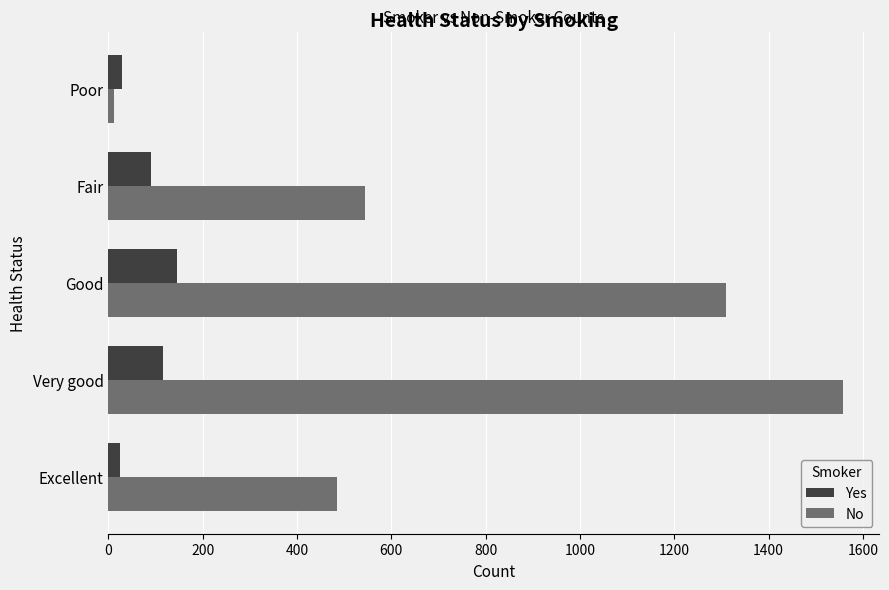

At which label is No closest to 784?

Fair